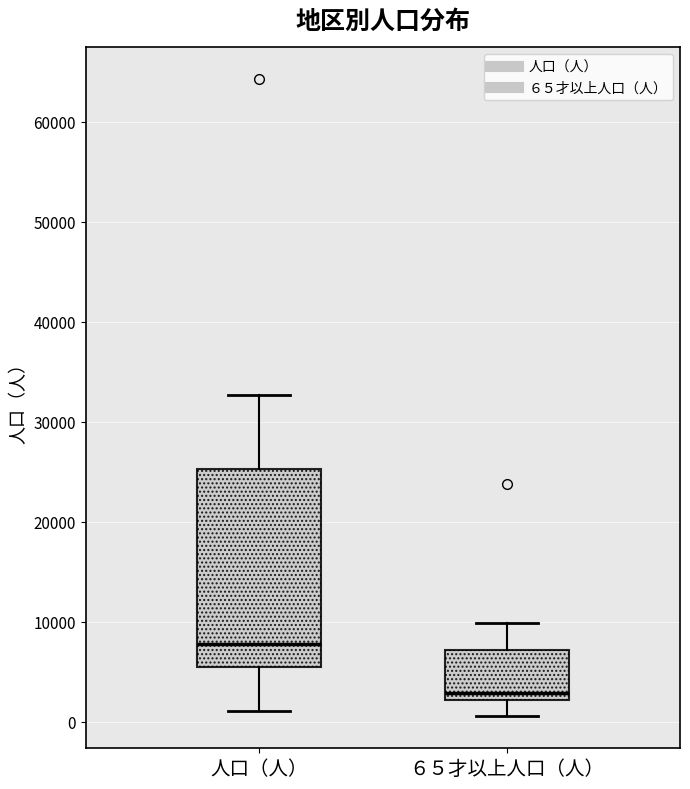

Reading left to right, transcribe this box plot: for each box, give where its median line is, the range the box spans, and where its two whiskers end, as read against the y-axis. The values are not printed on the chart, so give them approximately, as read against the axis.

人口（人）: median 8000, box 5000 to 25000, whiskers 1000 to 33000
６５才以上人口（人）: median 3000, box 2000 to 7000, whiskers 1000 to 10000